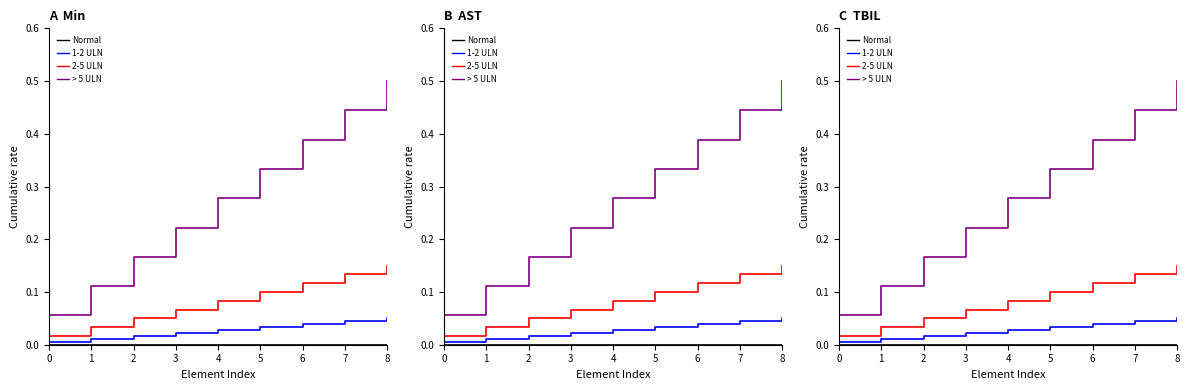

Reading right to left, list all the values displayed in this chart.

Normal: 0.0	0.0	0.0	0.0	0.0	0.0	0.0	0.0	0.0
1-2 ULN: 0.1	0.0	0.0	0.0	0.0	0.0	0.0	0.0	0.0
2-5 ULN: 0.1	0.1	0.1	0.1	0.1	0.1	0.0	0.0	0.0
> 5 ULN: 0.5	0.4	0.4	0.3	0.3	0.2	0.2	0.1	0.1